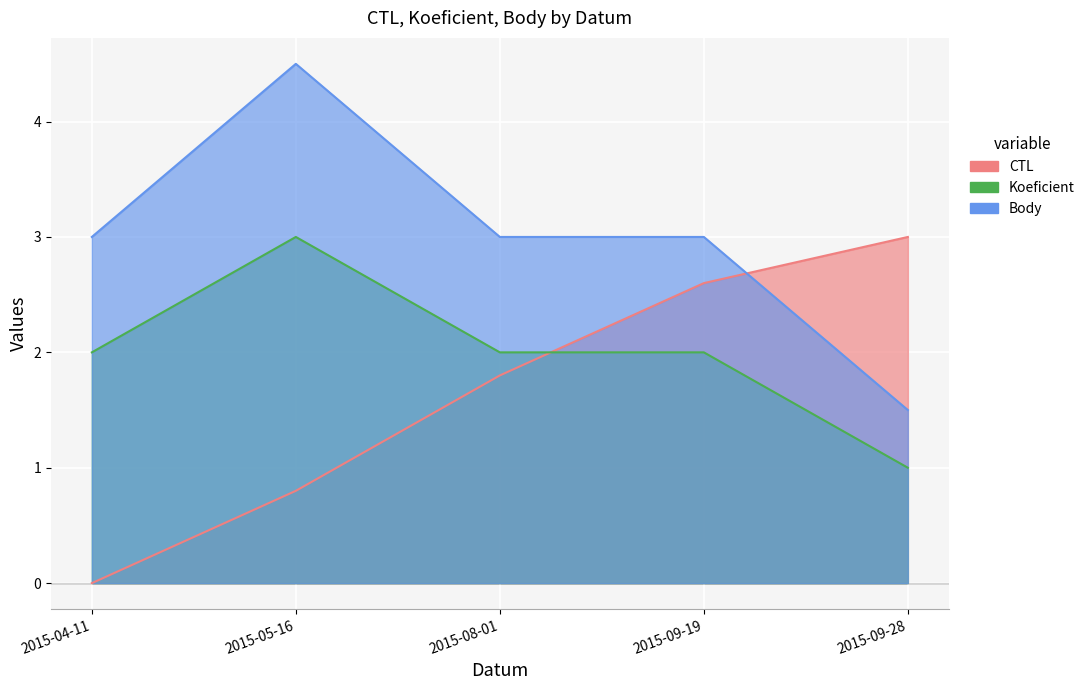

True or false: Body has more than 1 points higher than both neighbors.

False